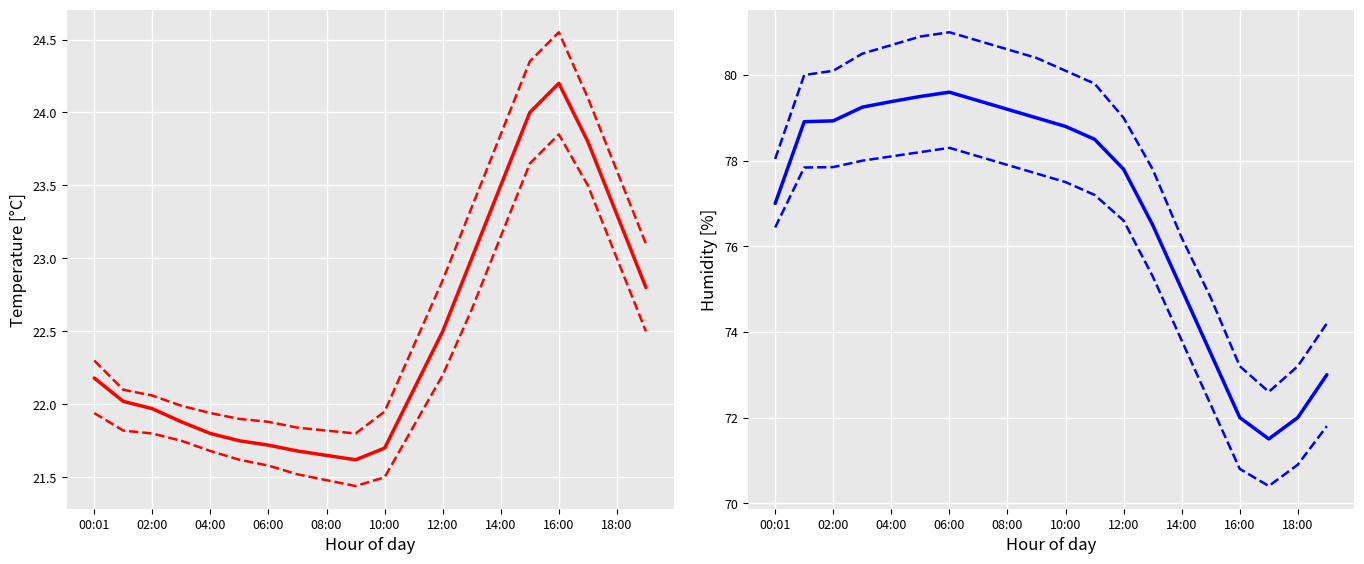

At how many categories does at least one series exceed 39?

20